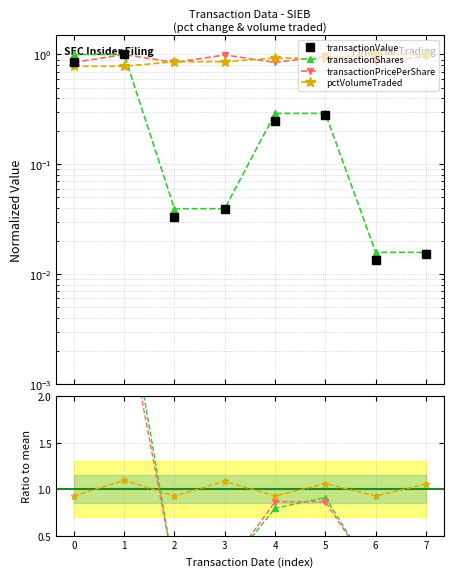

The transactionValue series shows 1.8 at 0. True or false?

False